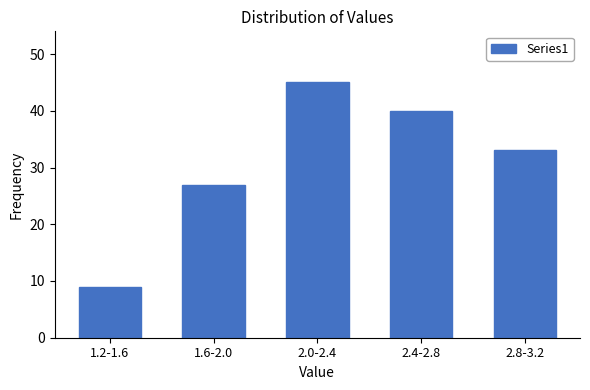

Reading left to right, extract all data points from this chart.

9	27	45	40	33